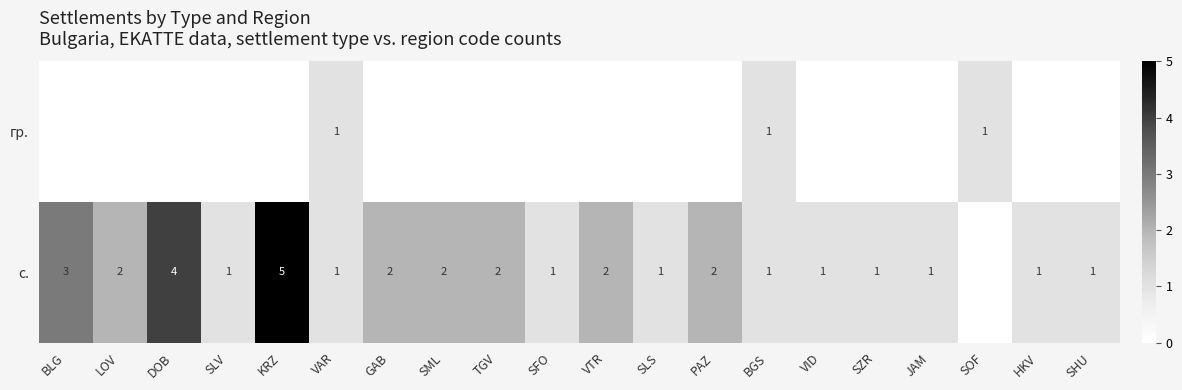

The с. series shows 1 at VAR. True or false?

True